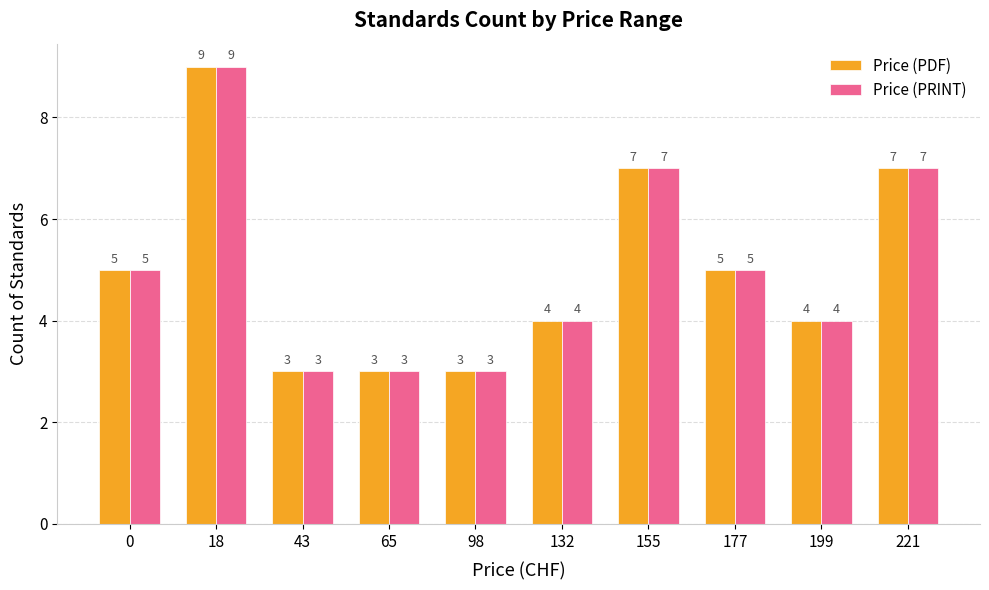

At which category is the sum across all series the highest?

18